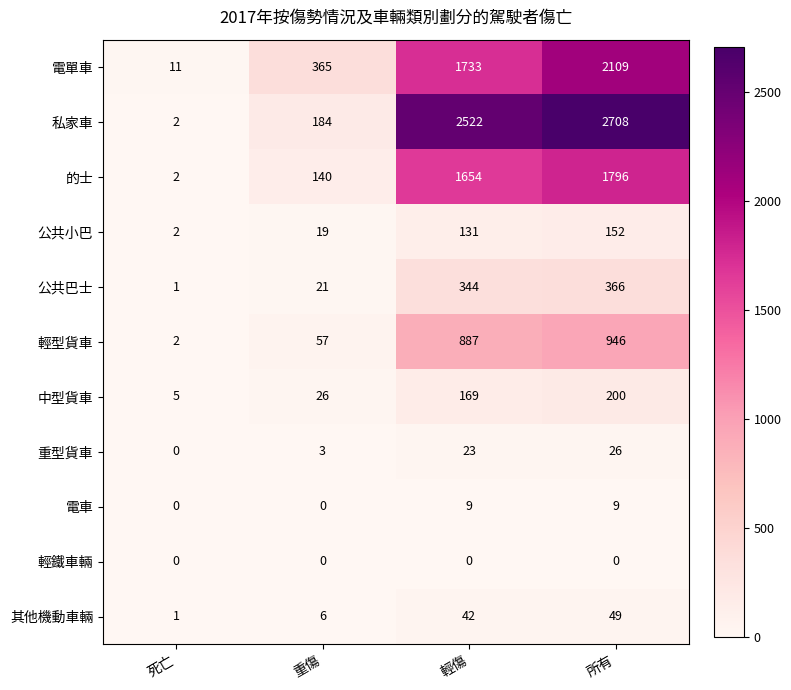

True or false: 電車 has a value of 9 at 所有.

True